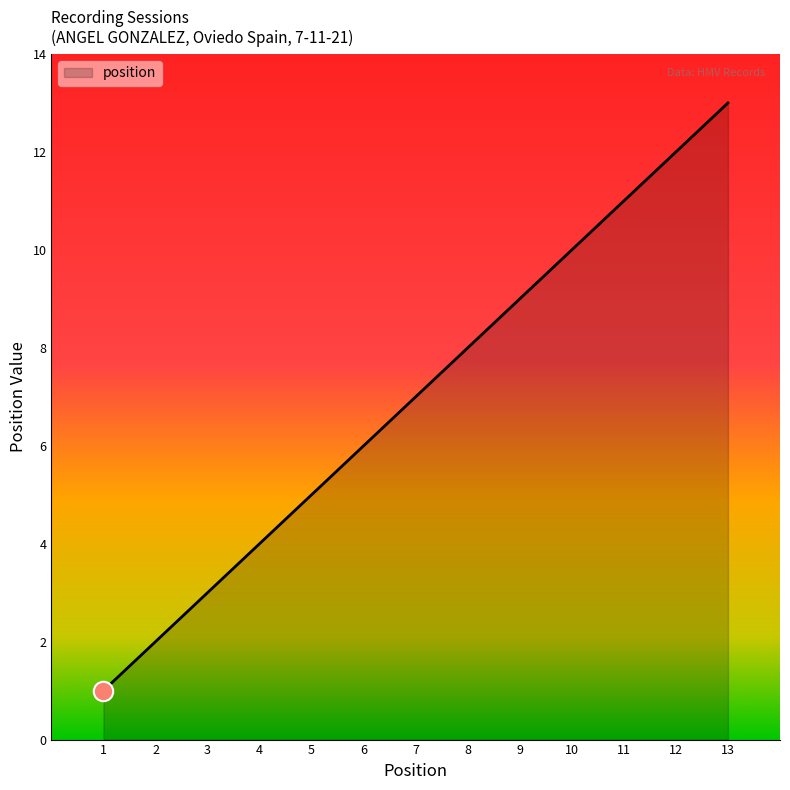

Reading left to right, extract all data points from this chart.

1	2	3	4	5	6	7	8	9	10	11	12	13